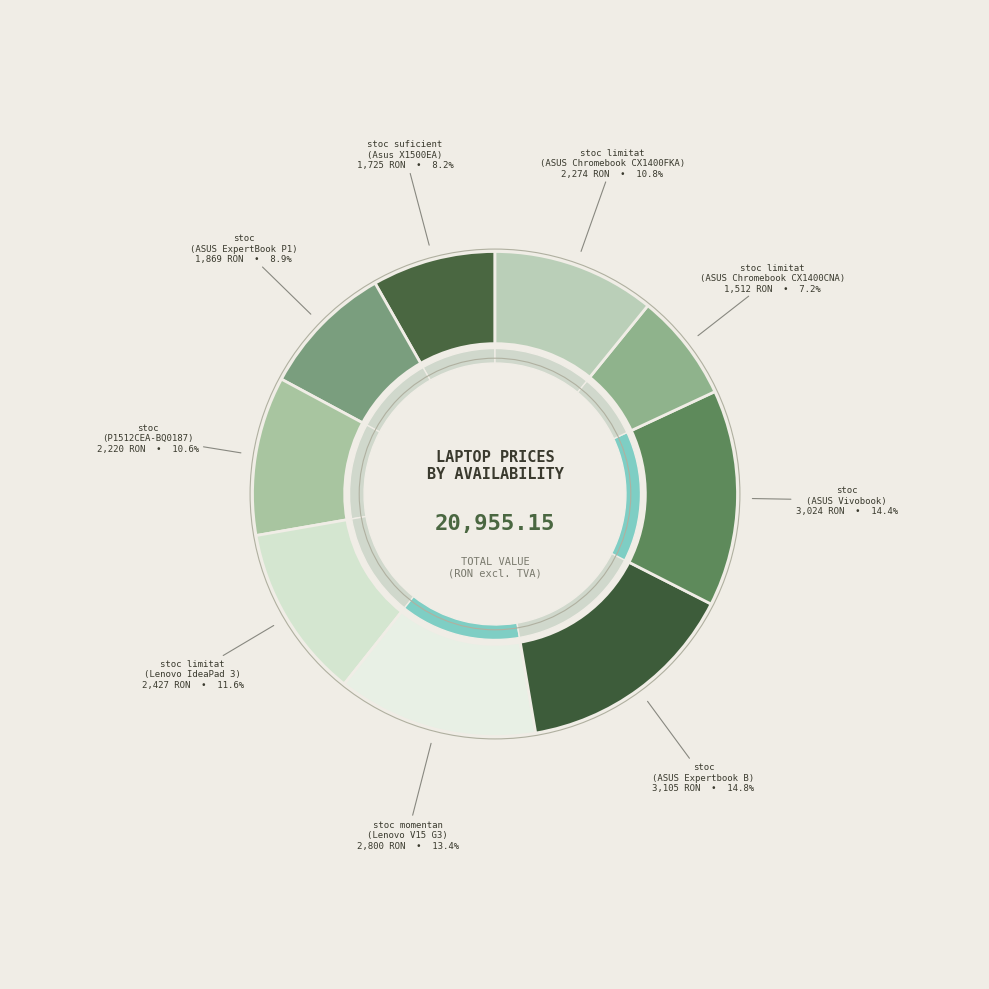

To the nearest percent, what percentage of the pie is stoc?

15%